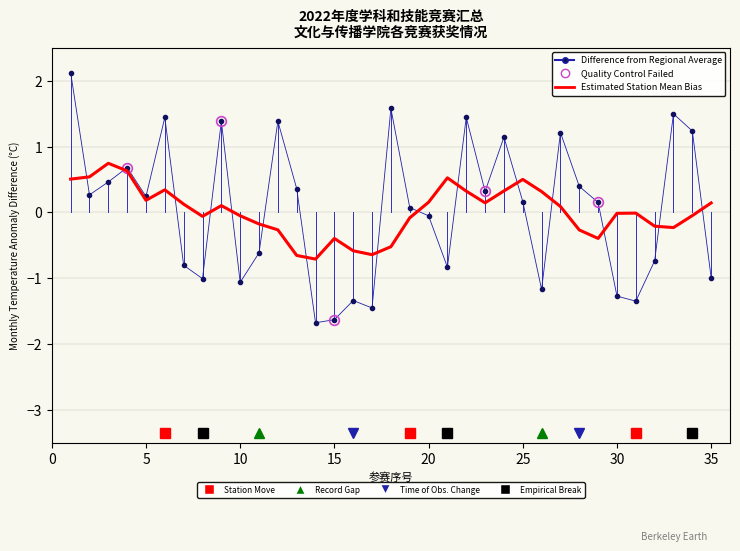

What is the minimum value shown in the chart?

-1.7